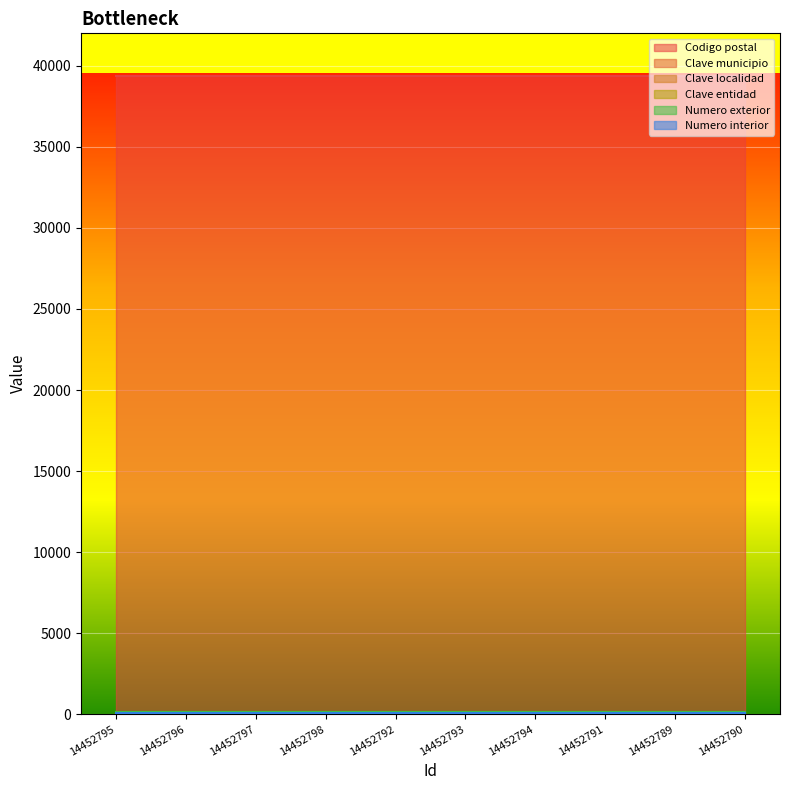

At which category does the chart reach its peak across all series?

14452795